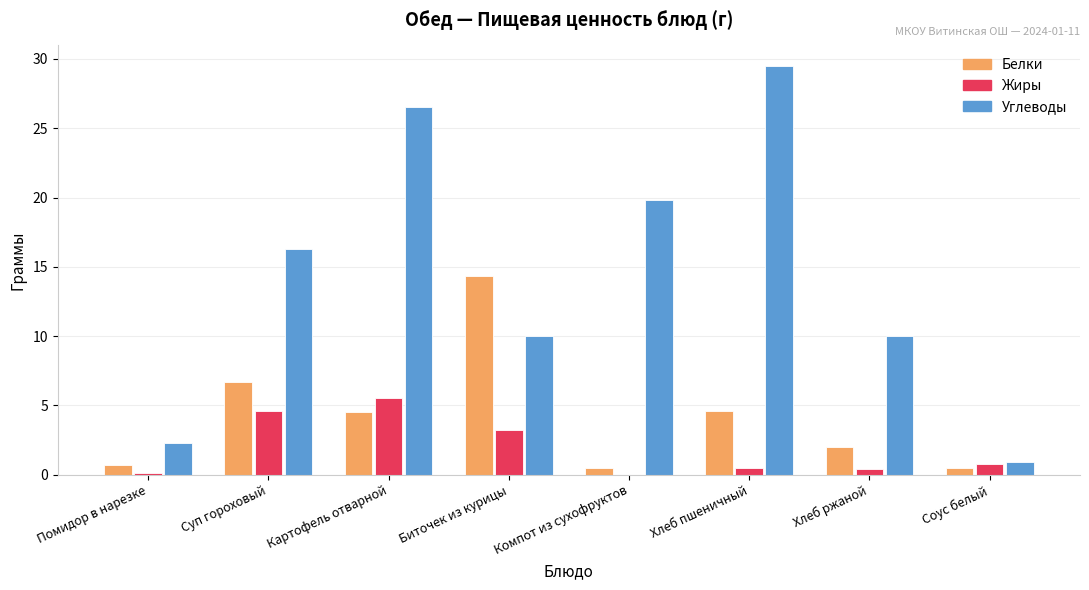

Count the number of data series in this chart.

3